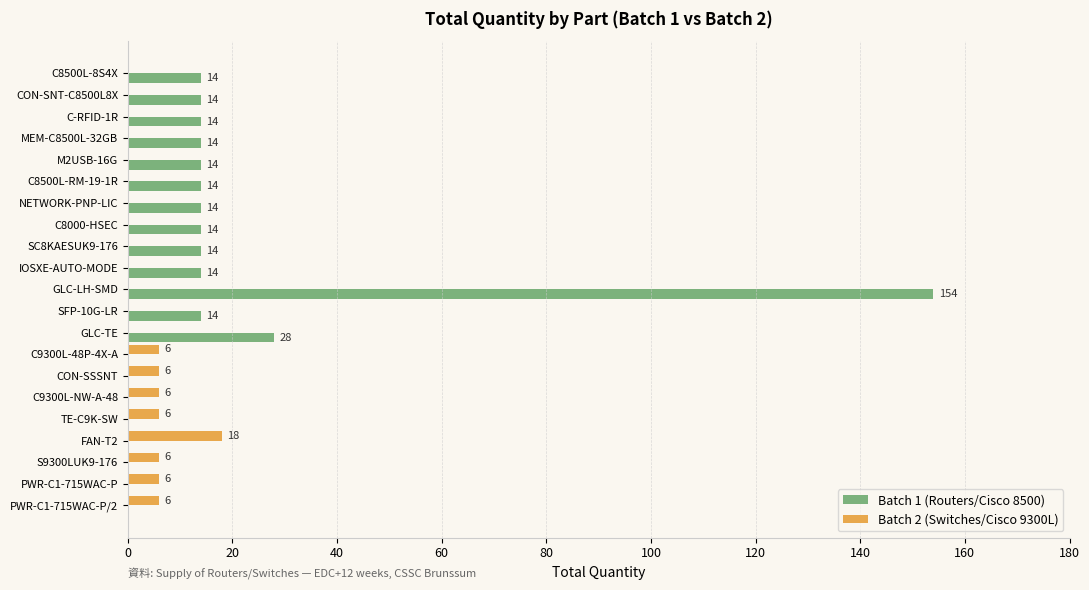

What is the greatest value displayed?

154